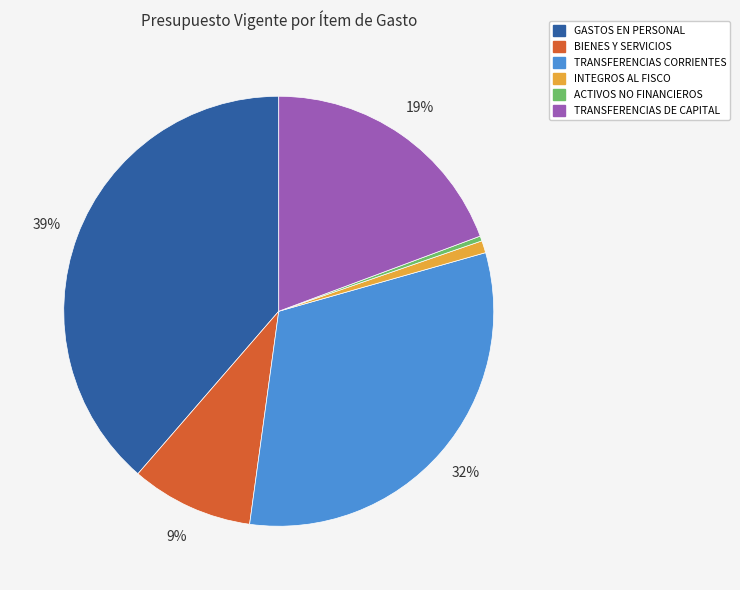

Does any single category account for the majority?

No